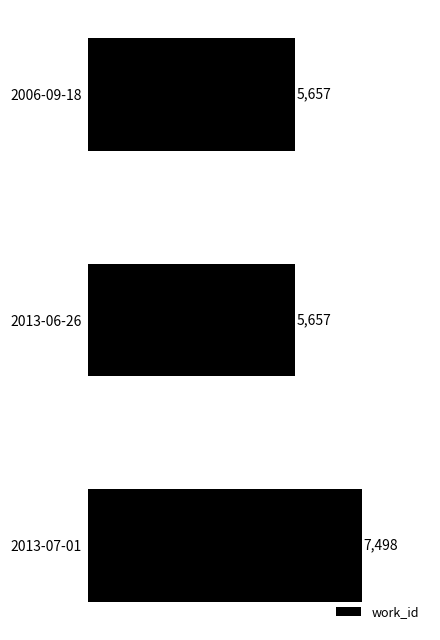

What is the difference between the maximum and minimum values?

1841